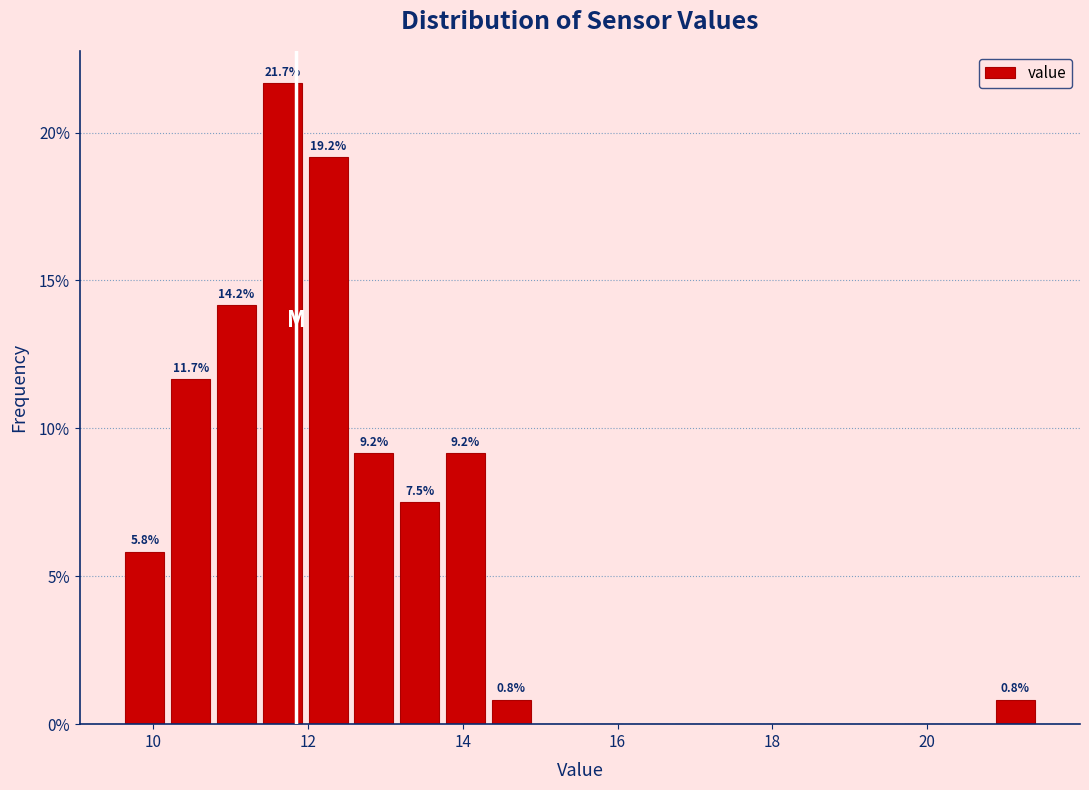

Around what value on the x-axis is the tallest bar? Give the approximate position of its centre, as read against the axis.

11.6